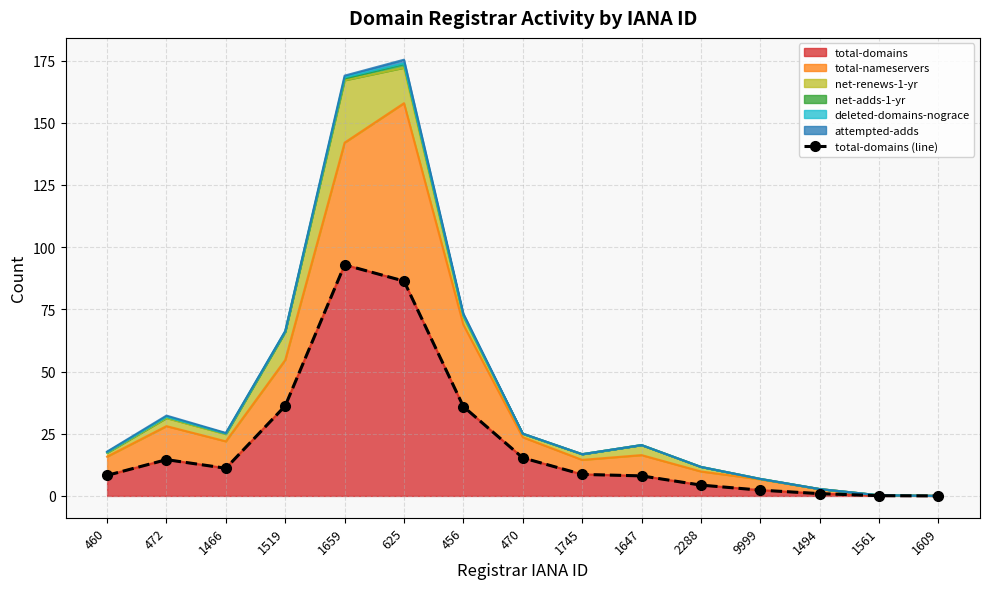

What is the sum of the values at 1561 and 2288?

4.4